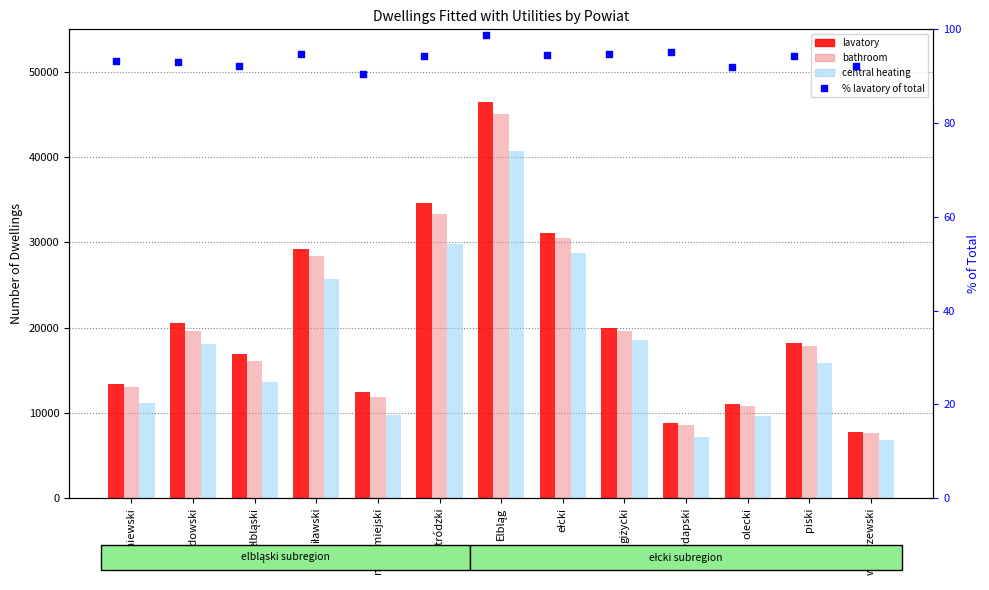

What is the total value across all series at giżycki?

58144.7